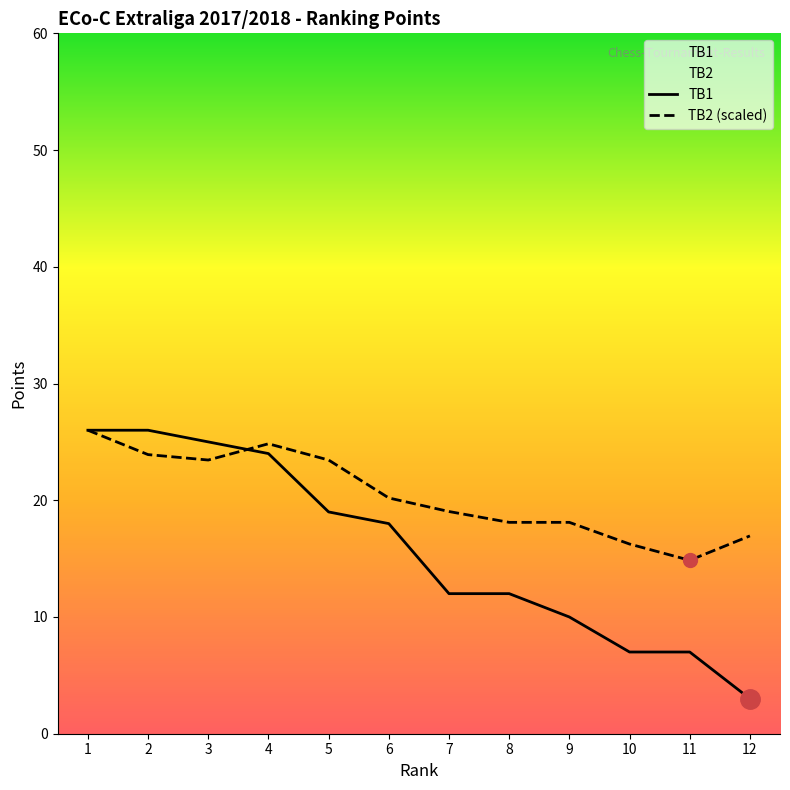

What is the average value of the TB2 (scaled) series?

20.4